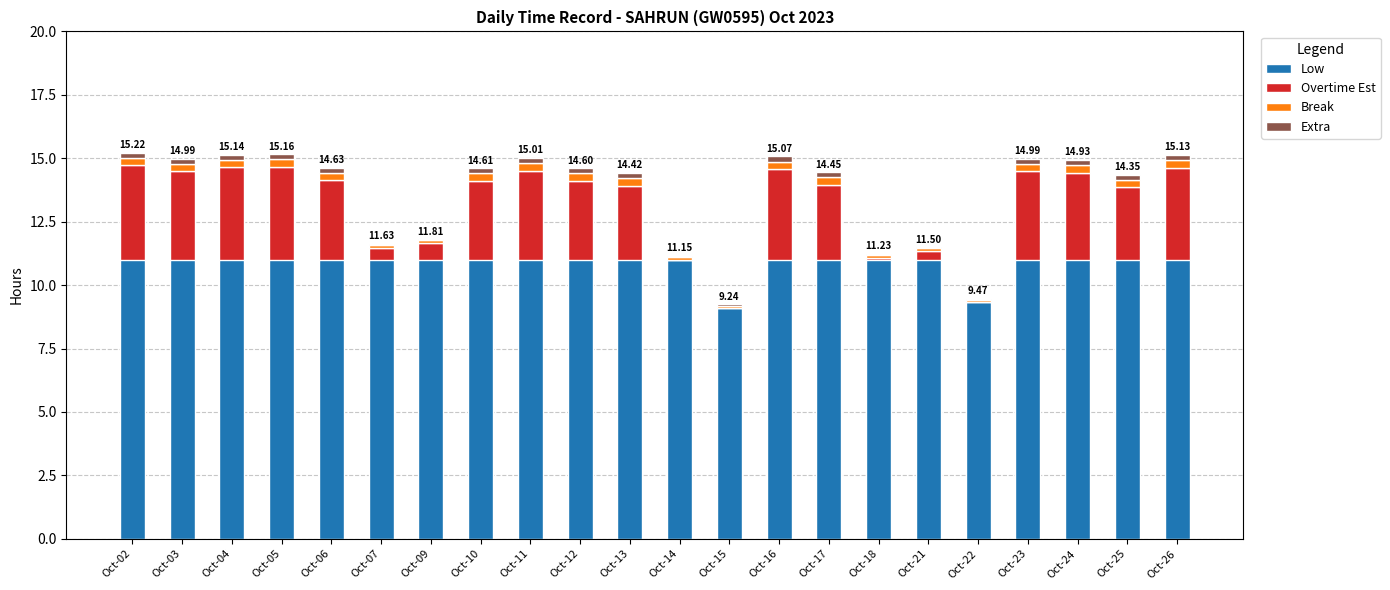

At which label does Low reach its peak?

Oct-02